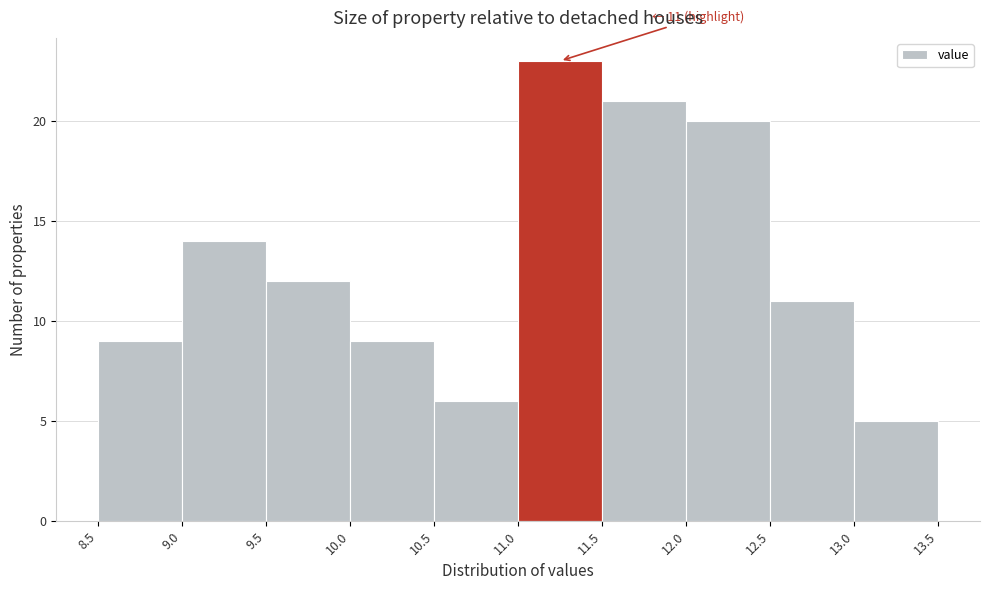

Over which range of the x-axis is the bar tallest?

11.0 to 11.5